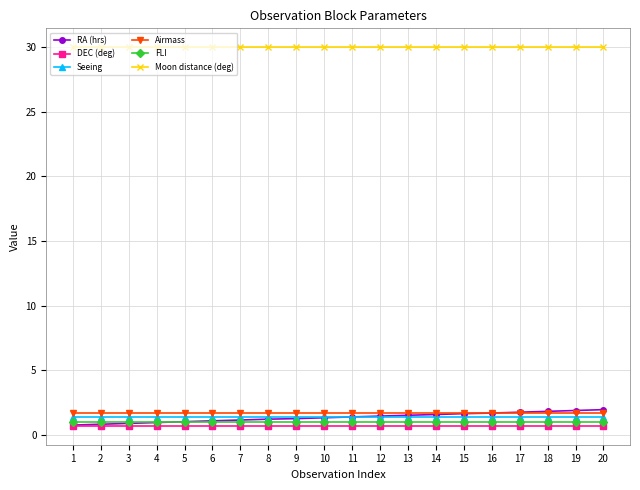

What is the minimum value shown in the chart?

0.7